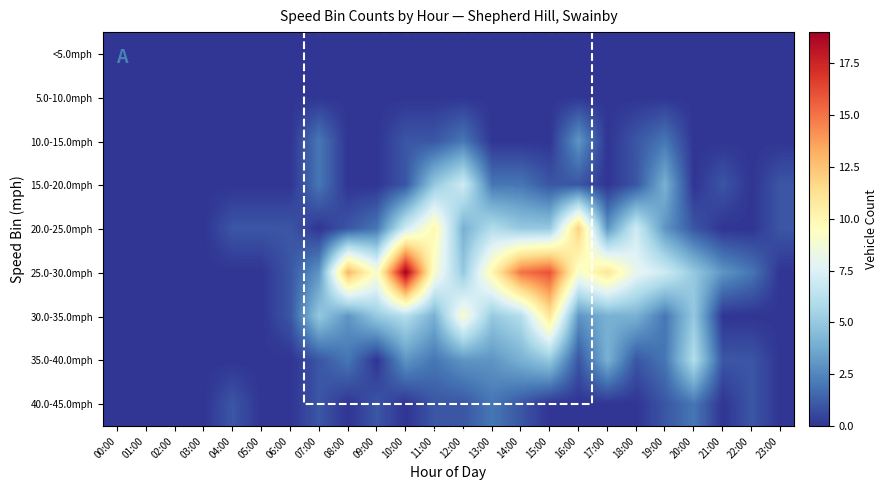

Reading left to right, what are all the values shown in this chart?

<5.0mph: 00:00=0	01:00=0	02:00=0	03:00=0	04:00=0	05:00=0	06:00=0	07:00=0	08:00=0	09:00=0	10:00=0	11:00=0	12:00=0	13:00=0	14:00=0	15:00=0	16:00=0	17:00=0	18:00=0	19:00=0	20:00=0	21:00=0	22:00=0	23:00=0
5.0-10.0mph: 00:00=0	01:00=0	02:00=0	03:00=0	04:00=0	05:00=0	06:00=0	07:00=0	08:00=0	09:00=0	10:00=0	11:00=0	12:00=0	13:00=0	14:00=0	15:00=0	16:00=0	17:00=0	18:00=0	19:00=0	20:00=0	21:00=0	22:00=0	23:00=0
10.0-15.0mph: 00:00=0	01:00=0	02:00=0	03:00=0	04:00=0	05:00=0	06:00=0	07:00=2	08:00=0	09:00=0	10:00=1	11:00=1	12:00=2	13:00=0	14:00=0	15:00=0	16:00=3	17:00=0	18:00=1	19:00=2	20:00=0	21:00=0	22:00=0	23:00=0
15.0-20.0mph: 00:00=0	01:00=0	02:00=0	03:00=0	04:00=0	05:00=0	06:00=0	07:00=2	08:00=0	09:00=0	10:00=1	11:00=5	12:00=7	13:00=2	14:00=2	15:00=1	16:00=1	17:00=0	18:00=1	19:00=4	20:00=0	21:00=1	22:00=0	23:00=1
20.0-25.0mph: 00:00=0	01:00=0	02:00=0	03:00=0	04:00=1	05:00=1	06:00=1	07:00=0	08:00=1	09:00=2	10:00=7	11:00=10	12:00=4	13:00=6	14:00=5	15:00=5	16:00=12	17:00=3	18:00=7	19:00=3	20:00=1	21:00=0	22:00=0	23:00=1
25.0-30.0mph: 00:00=0	01:00=0	02:00=0	03:00=0	04:00=0	05:00=0	06:00=1	07:00=3	08:00=13	09:00=9	10:00=19	11:00=9	12:00=5	13:00=10	14:00=15	15:00=16	16:00=9	17:00=11	18:00=8	19:00=7	20:00=5	21:00=3	22:00=2	23:00=0
30.0-35.0mph: 00:00=0	01:00=0	02:00=0	03:00=0	04:00=0	05:00=0	06:00=1	07:00=5	08:00=3	09:00=5	10:00=6	11:00=4	12:00=9	13:00=5	14:00=6	15:00=11	16:00=3	17:00=4	18:00=4	19:00=2	20:00=5	21:00=0	22:00=0	23:00=0
35.0-40.0mph: 00:00=0	01:00=0	02:00=0	03:00=0	04:00=0	05:00=0	06:00=0	07:00=1	08:00=2	09:00=0	10:00=3	11:00=2	12:00=3	13:00=3	14:00=4	15:00=5	16:00=1	17:00=4	18:00=1	19:00=2	20:00=6	21:00=1	22:00=1	23:00=0
40.0-45.0mph: 00:00=0	01:00=0	02:00=0	03:00=0	04:00=1	05:00=0	06:00=0	07:00=1	08:00=0	09:00=1	10:00=0	11:00=1	12:00=1	13:00=2	14:00=1	15:00=0	16:00=0	17:00=0	18:00=0	19:00=1	20:00=2	21:00=0	22:00=1	23:00=0